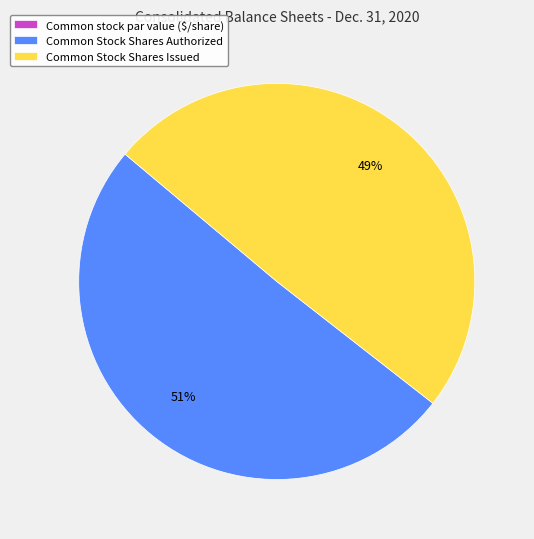

Which slice is the largest?

Common Stock Shares Authorized